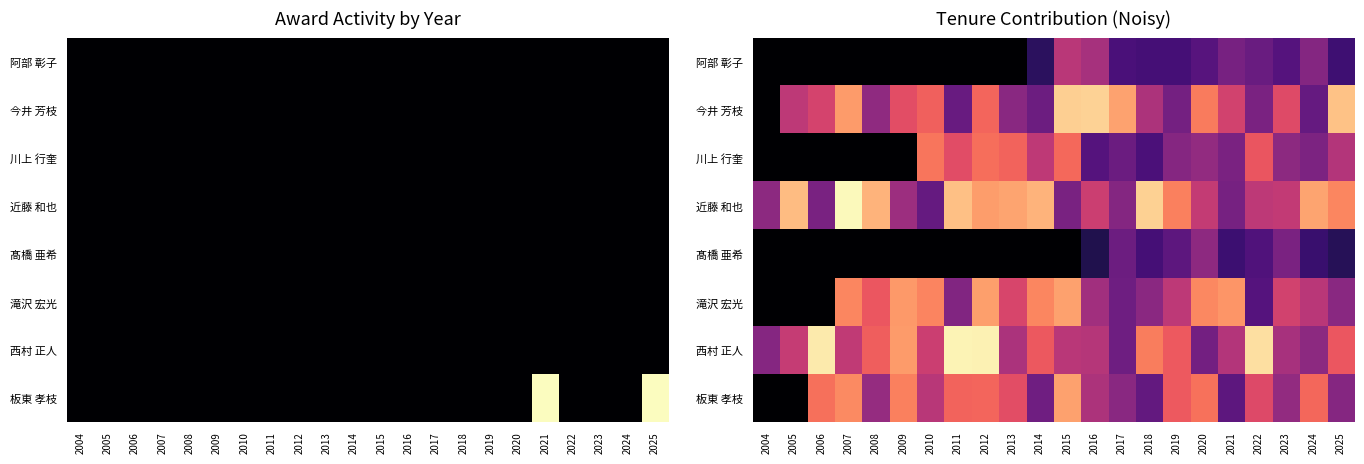

At which category is the sum across all series the highest?

2012